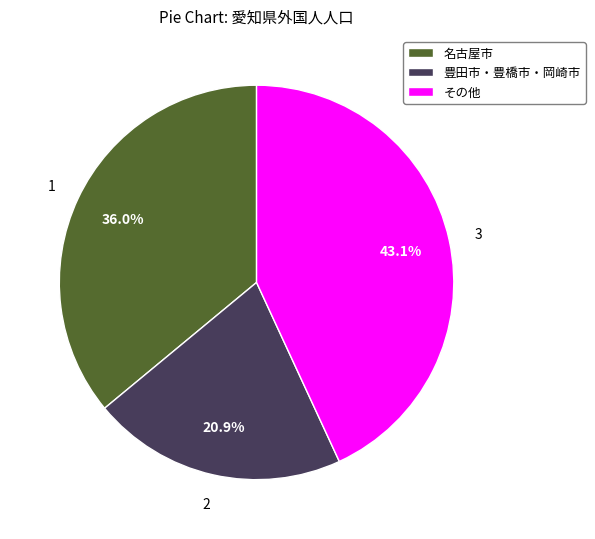

What portion of the pie excludes その他?

56.9%